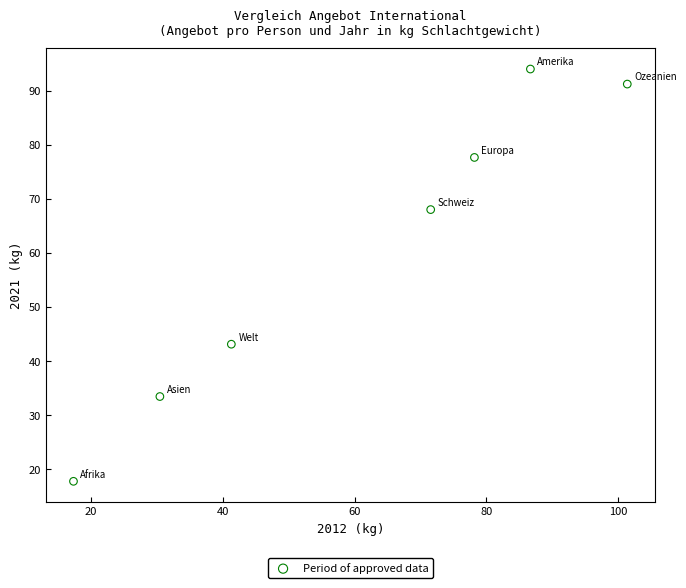

What is the average Y value?

60.7